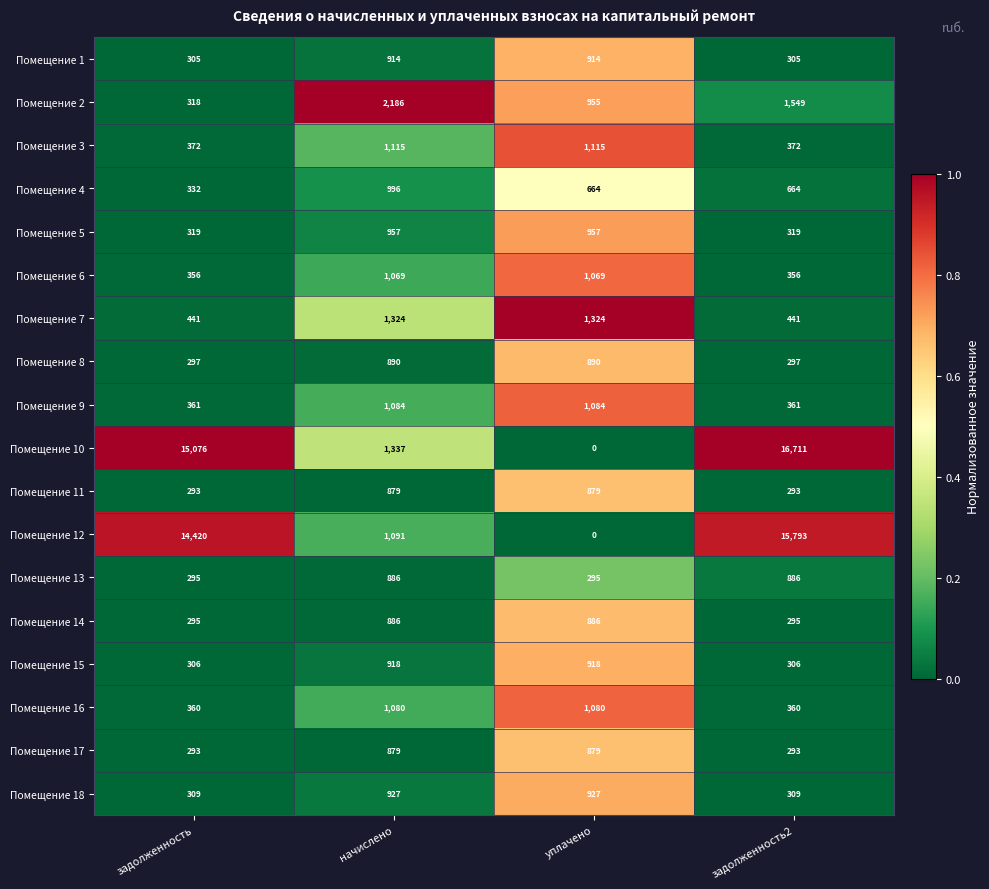

Which series has the largest total across all categories?

Помещение 10